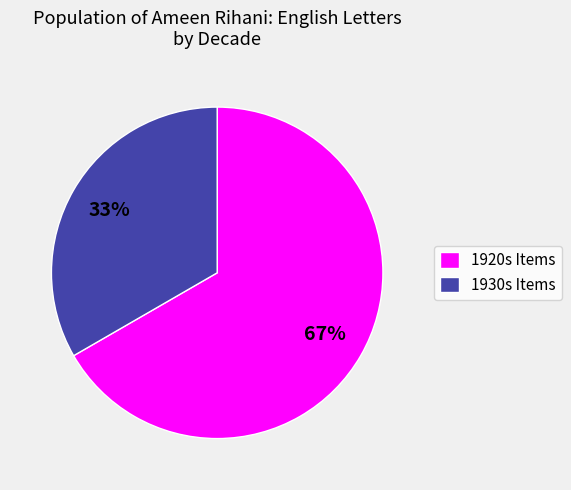

Is it true that 1920s Items is 57% of the pie?

False